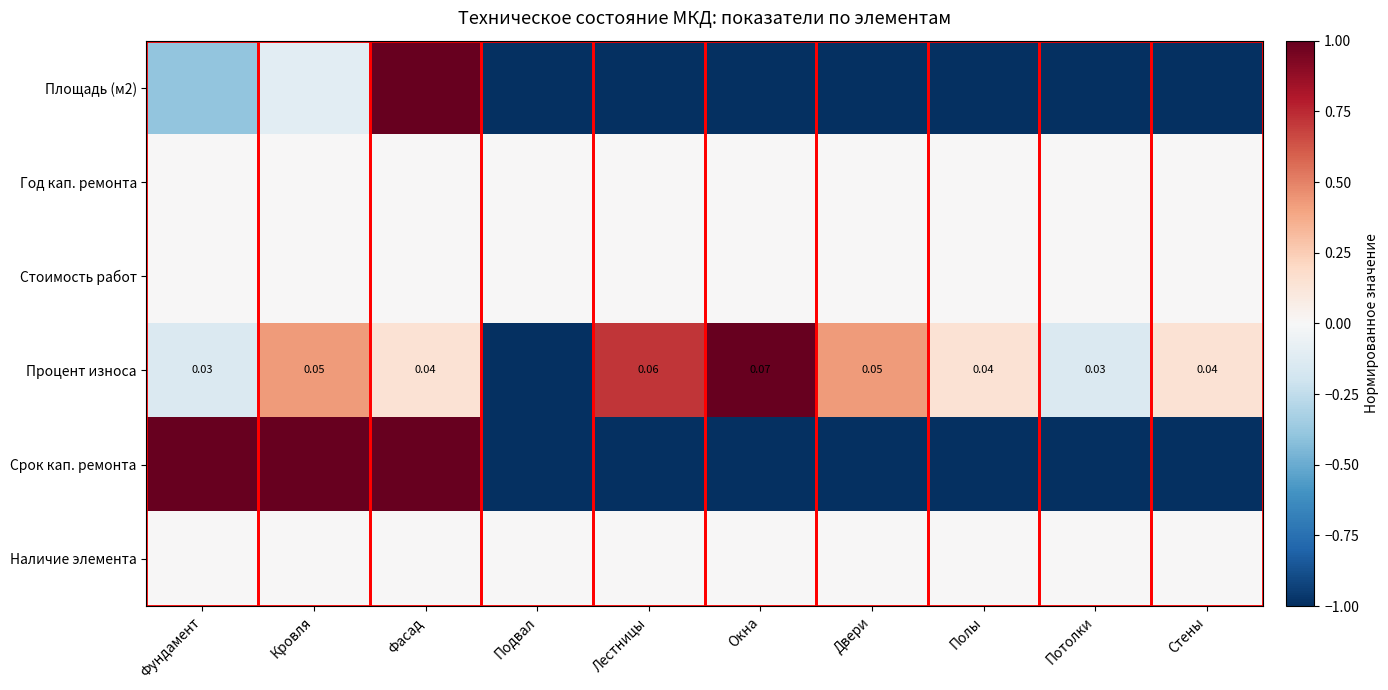

What is the smallest value displayed?

-1.0